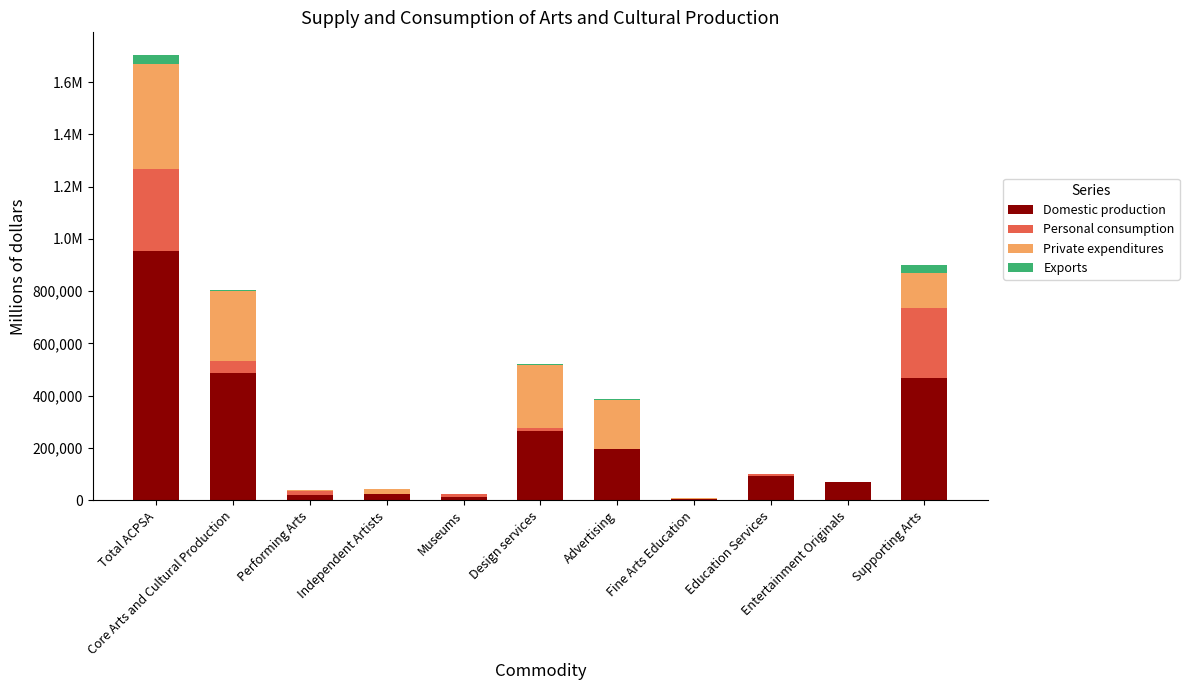

Does the chart contain stacked bars?

Yes